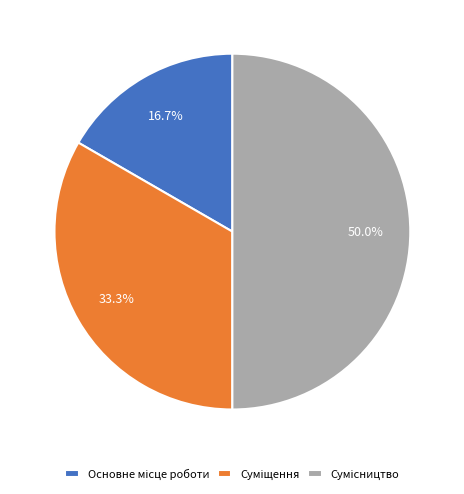

Rank the categories by value from highest to lowest.

Сумісництво, Суміщення, Основне місце роботи